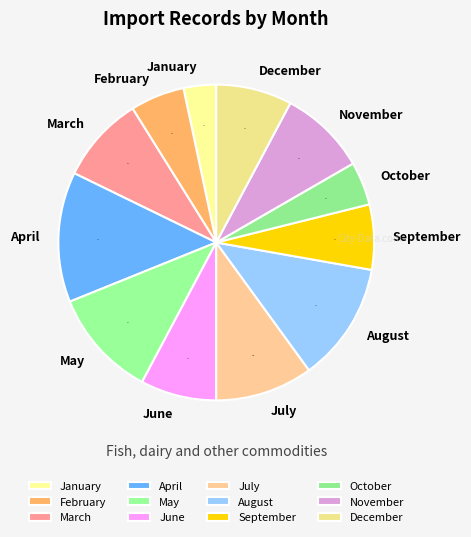

Count the number of slices in the pie.

12